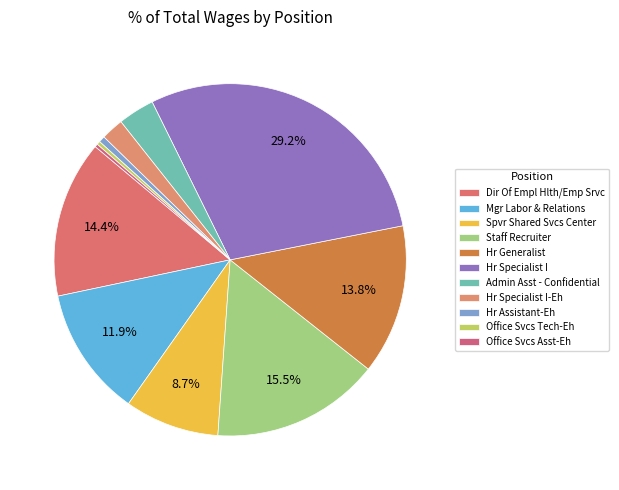

What is the change in value from Hr Assistant-Eh to Office Svcs Tech-Eh?

-1972